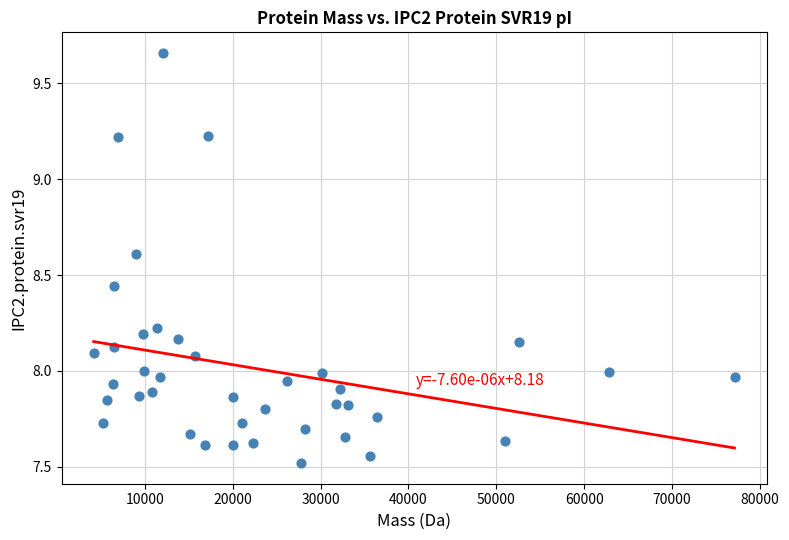

What is the range of X values (max minus min)?

72953.7